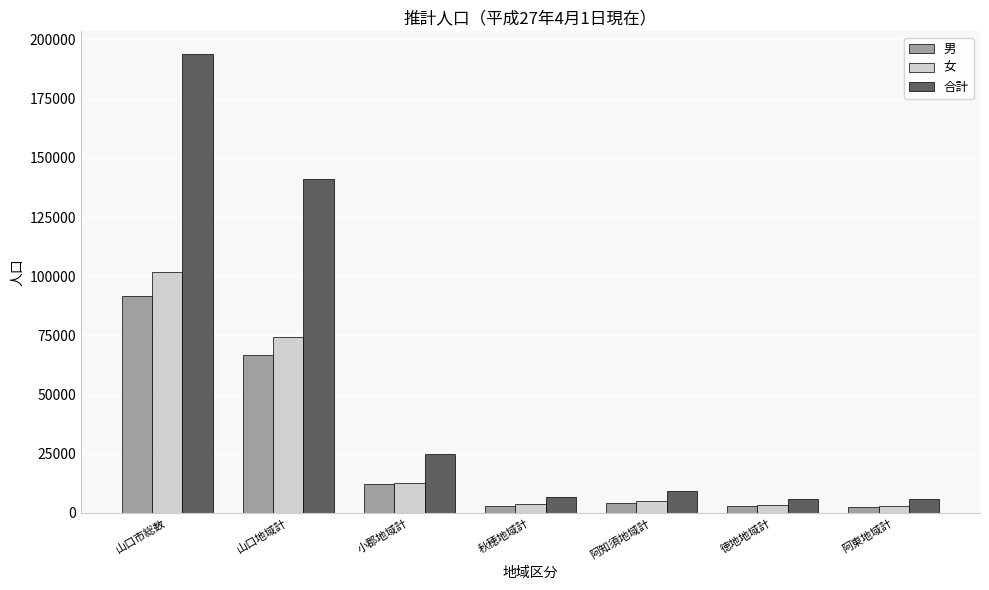

What is the difference between the highest and lowest values at 阿知須地域計?

5033